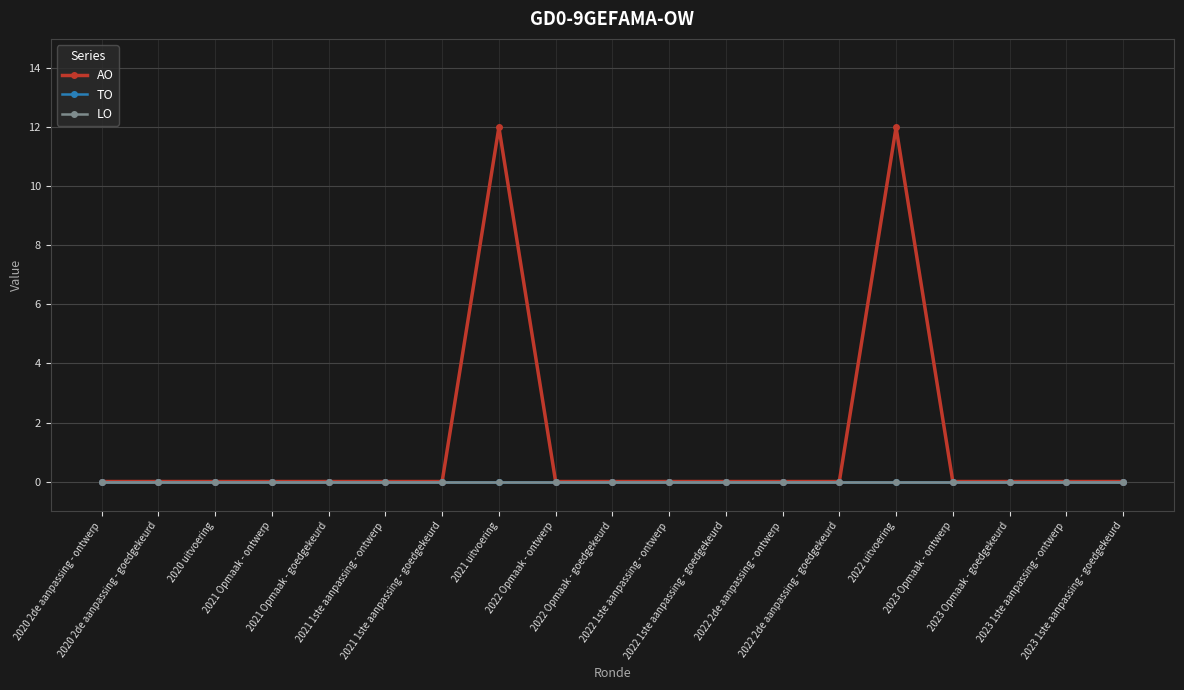

True or false: TO and LO cross at least once.

False